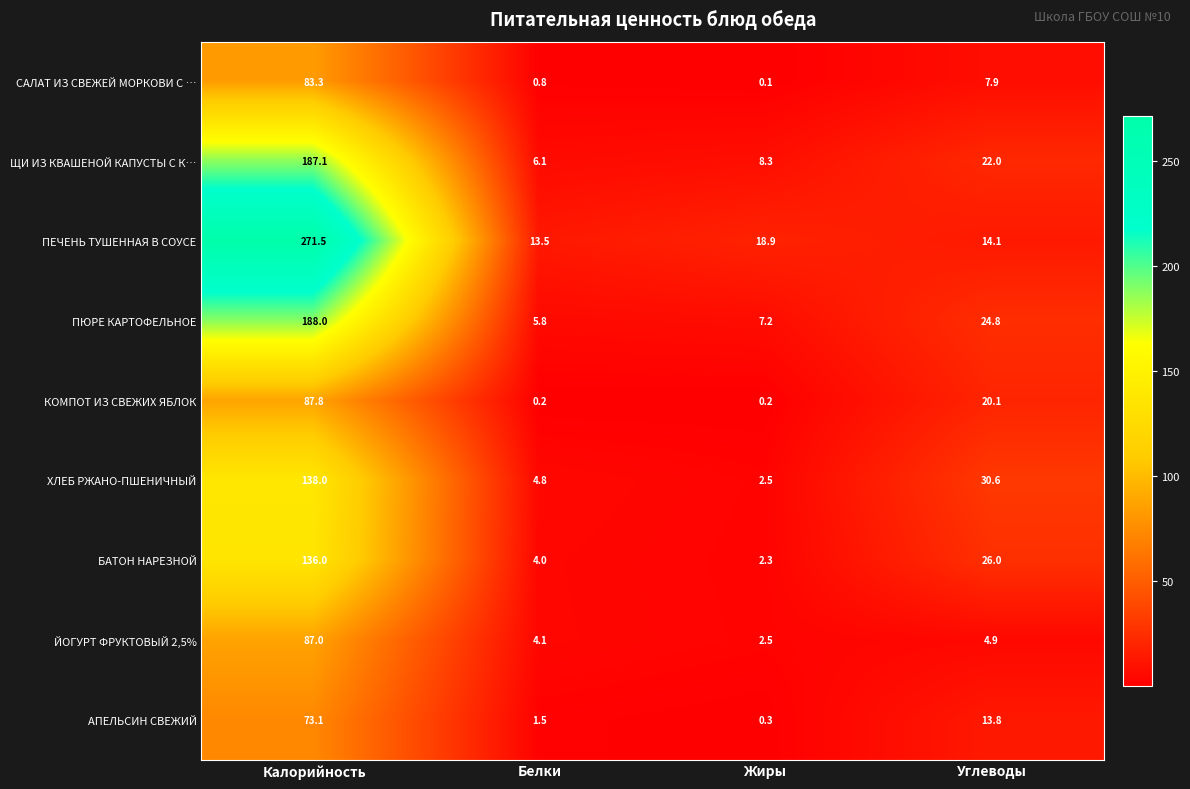

Which series changed the most between Калорийность and Жиры?

ПЕЧЕНЬ ТУШЕННАЯ В СОУСЕ